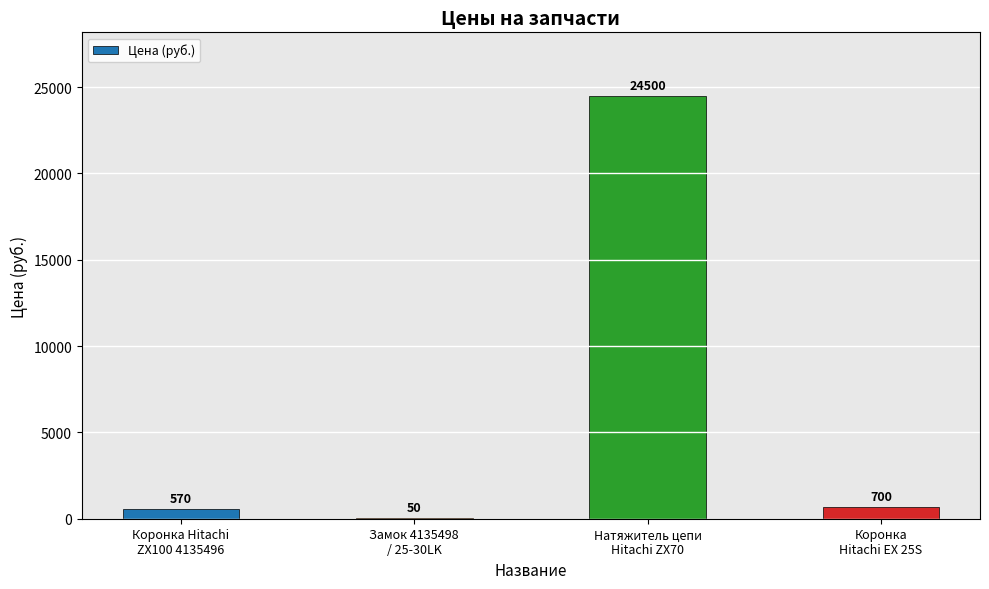

Is it true that the value at Коронка
Hitachi EX 25S is 700?

True